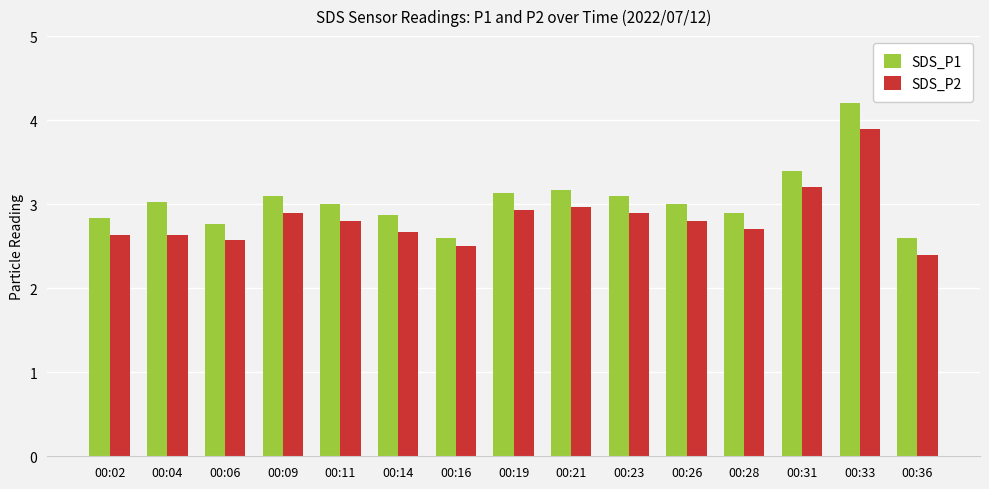

At which category does the chart reach its peak across all series?

00:33